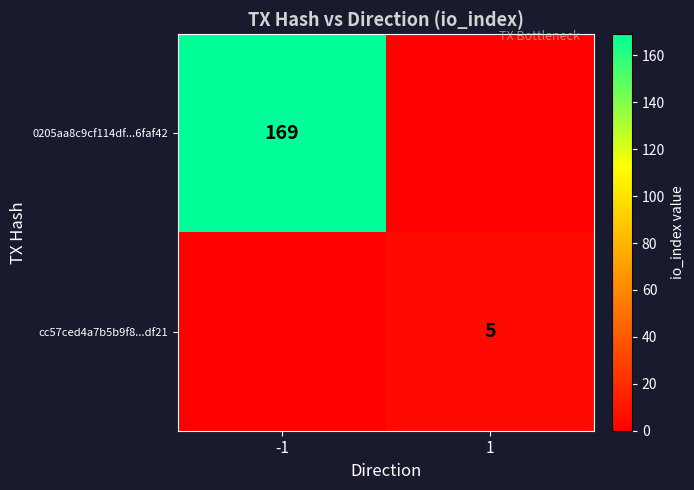

Is it true that cc57ced4a7b5b9f8...df21 equals 5 at 1?

True